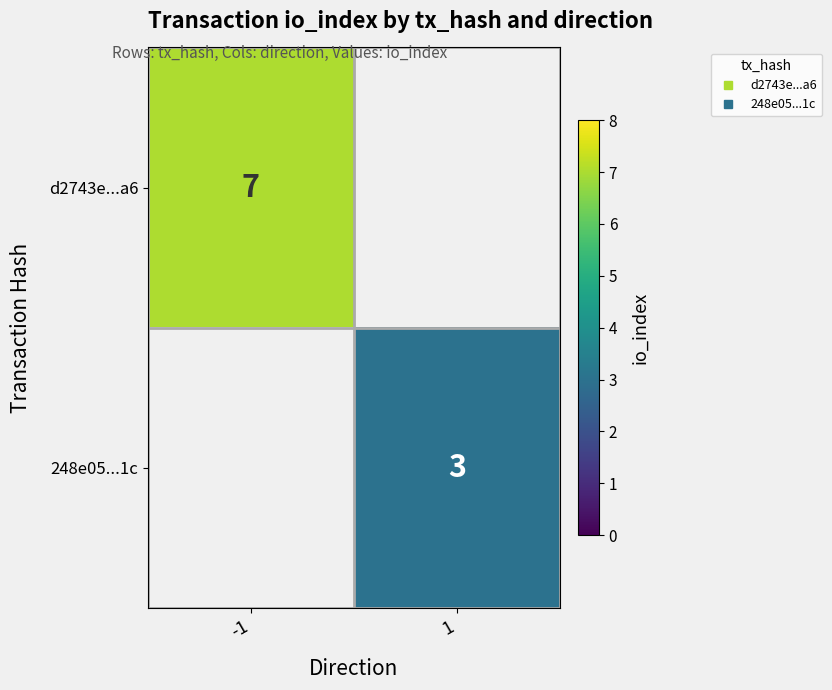

What is the maximum value shown in the chart?

7.0